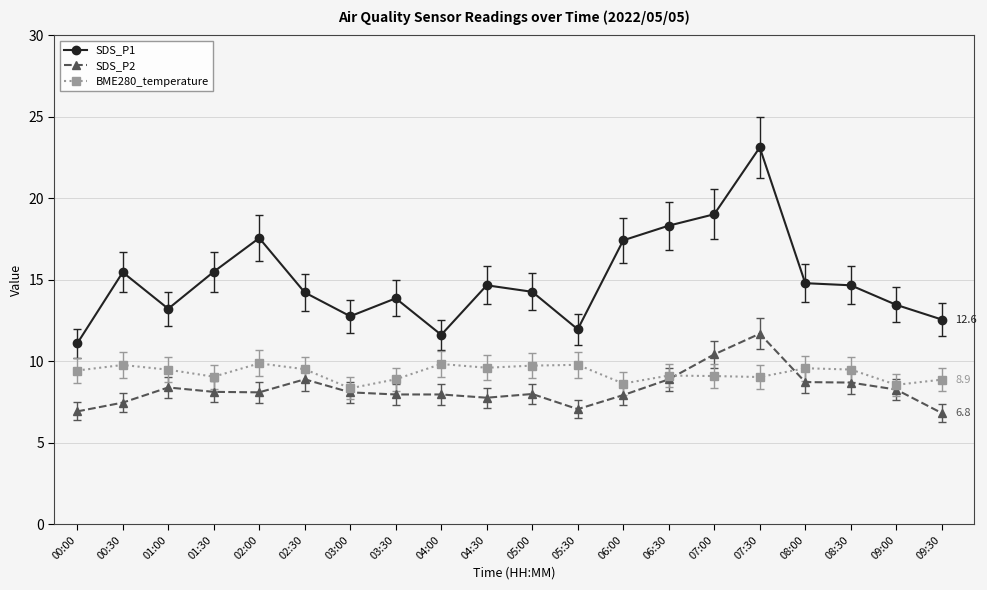

What is the minimum value for SDS_P1?

11.1